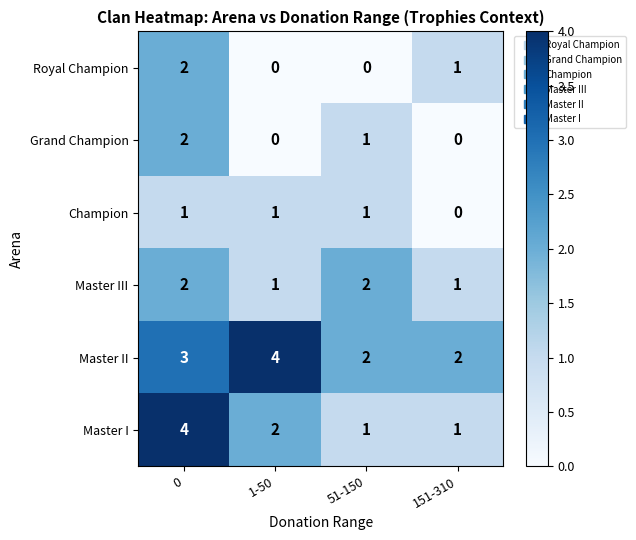

The value of Champion at 0 is 1. True or false?

True